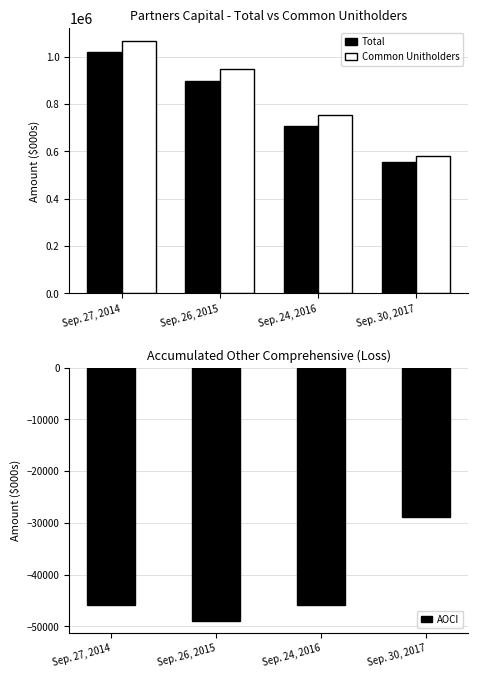

Is the value of Total at Sep. 24, 2016 greater than the value of Common Unitholders at Sep. 26, 2015?

No